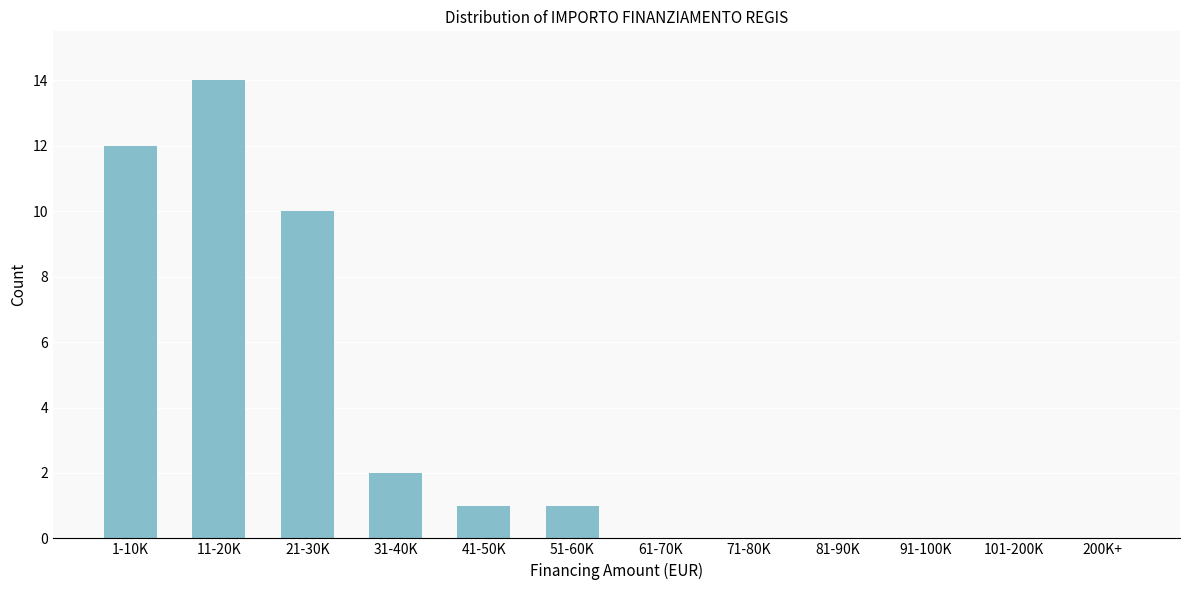

Reading left to right, extract all data points from this chart.

1-10K=12	11-20K=14	21-30K=10	31-40K=2	41-50K=1	51-60K=1	61-70K=0	71-80K=0	81-90K=0	91-100K=0	101-200K=0	200K+=0